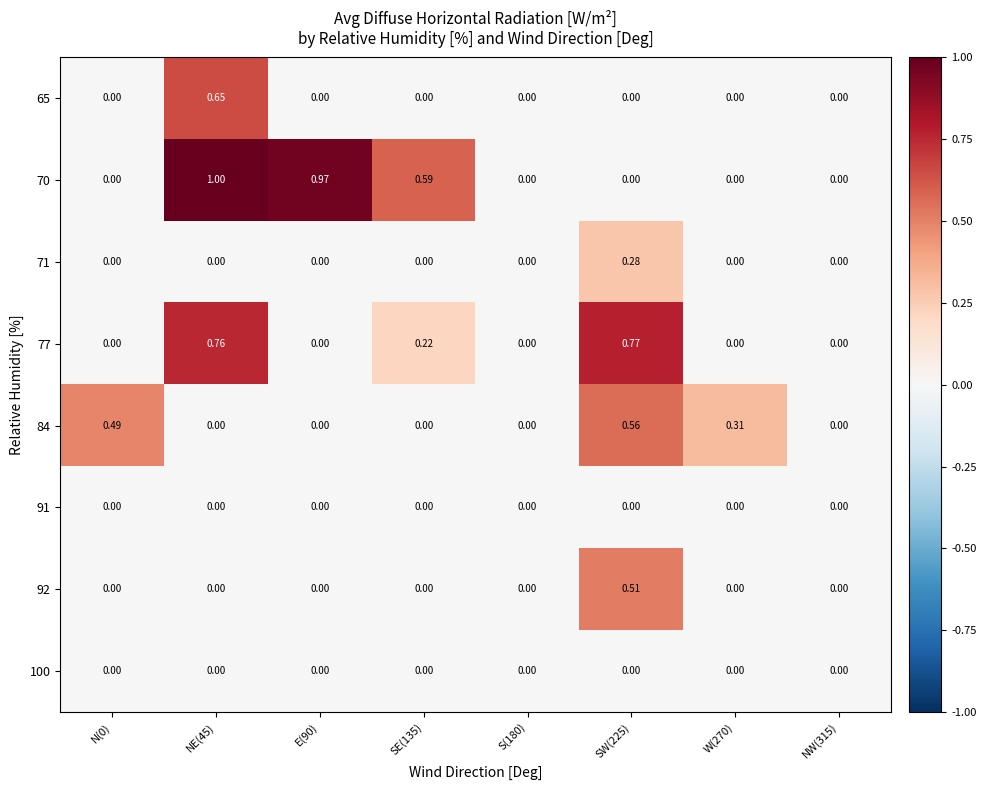

Which series has the largest total across all categories?

70